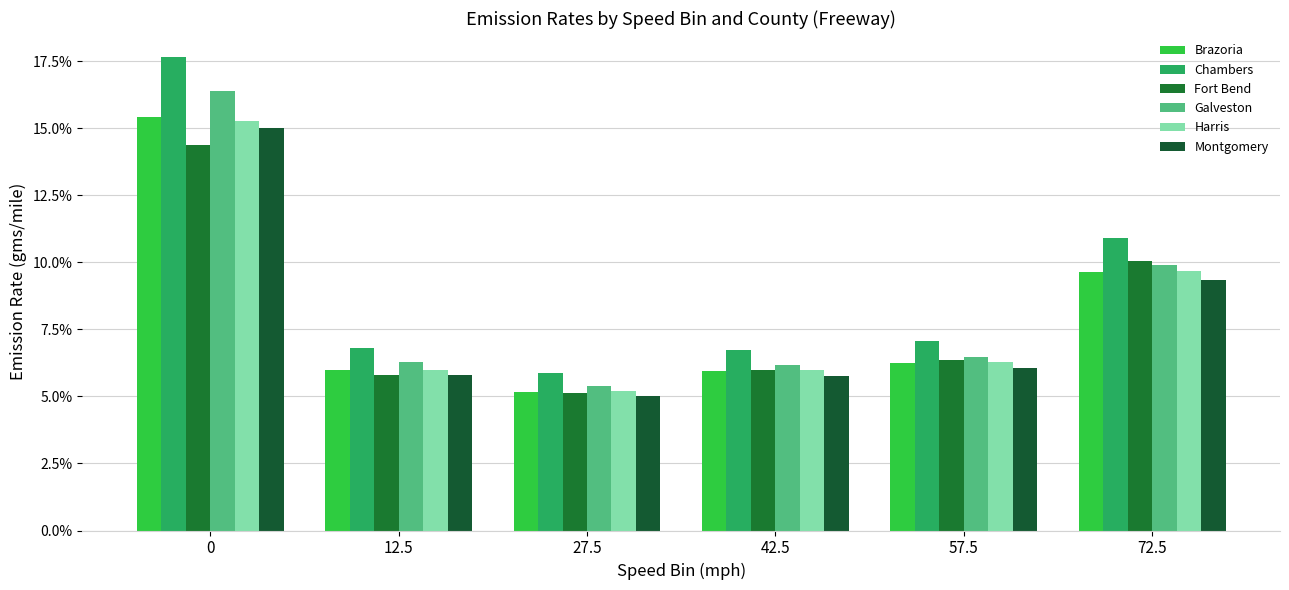

What is the sum of all Fort Bend values?

0.5